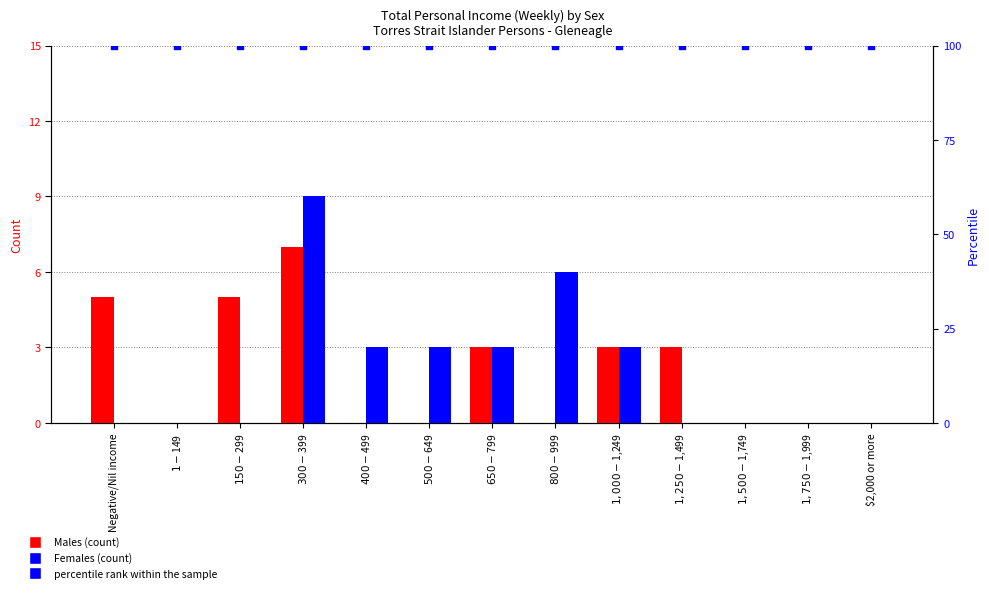

At which category is the sum across all series the highest?

$300-$399